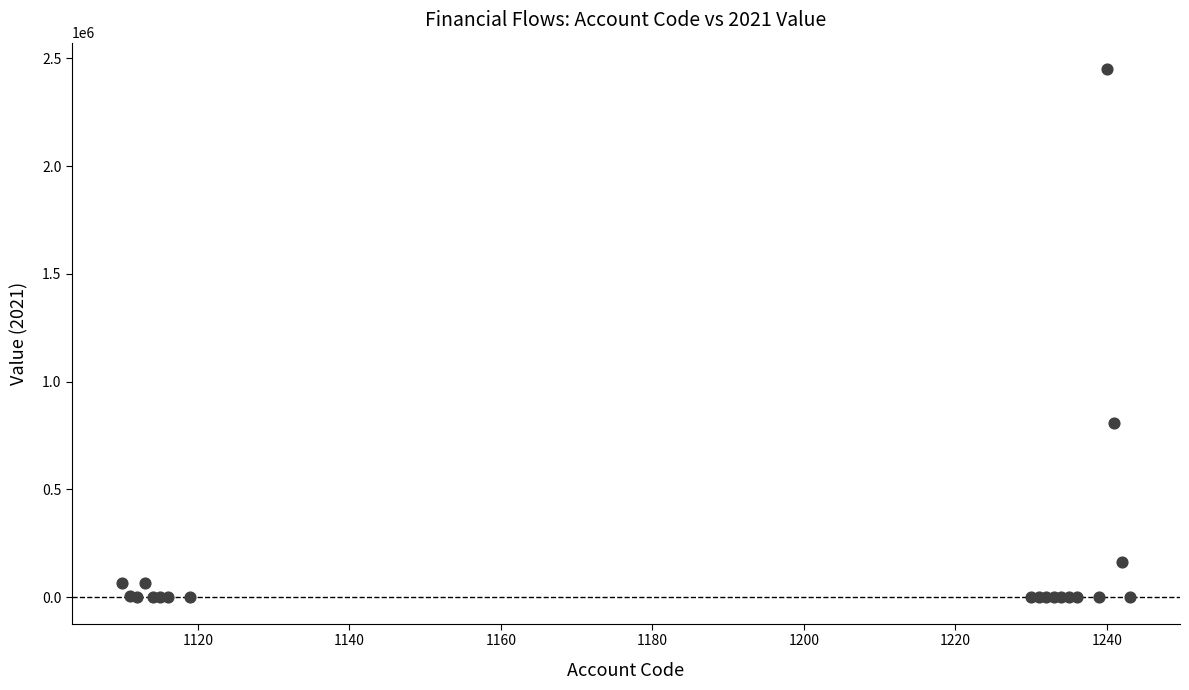

What Y value in the scatter plot is closest to 1224873?

806256.4